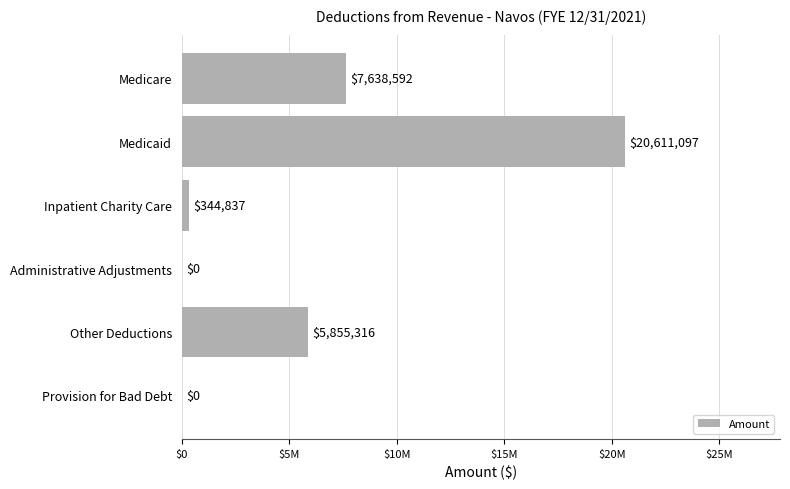

Does the chart contain stacked bars?

No